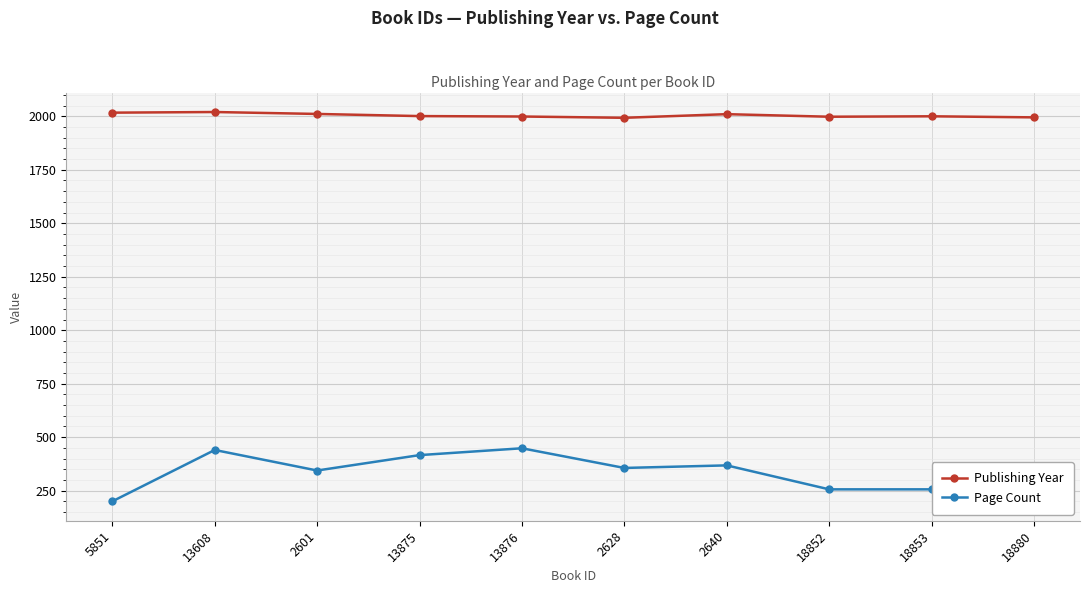

What is the average value of the Page Count series?

340